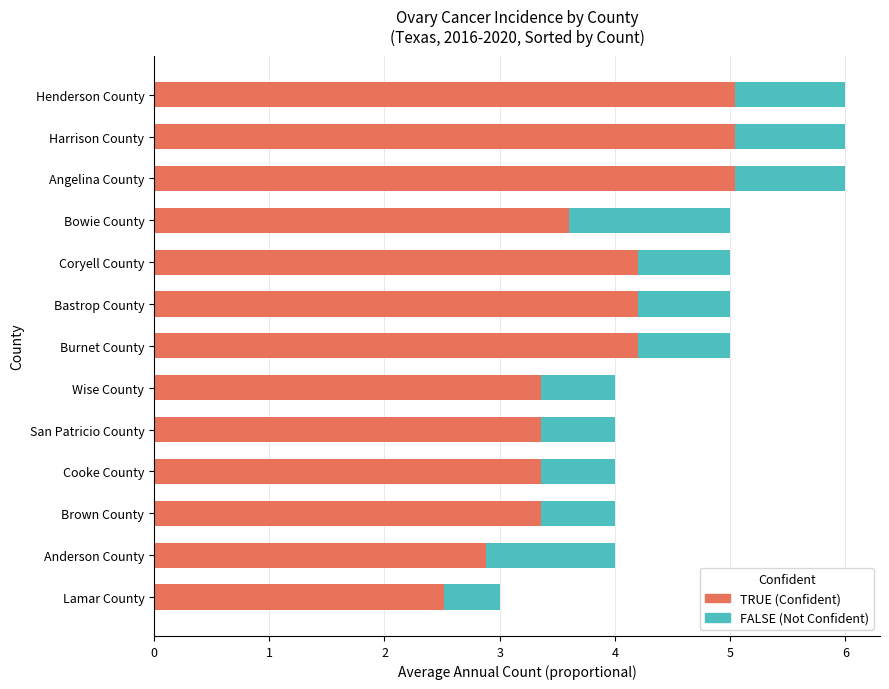

What is the total value across all series at Bastrop County?

5.0